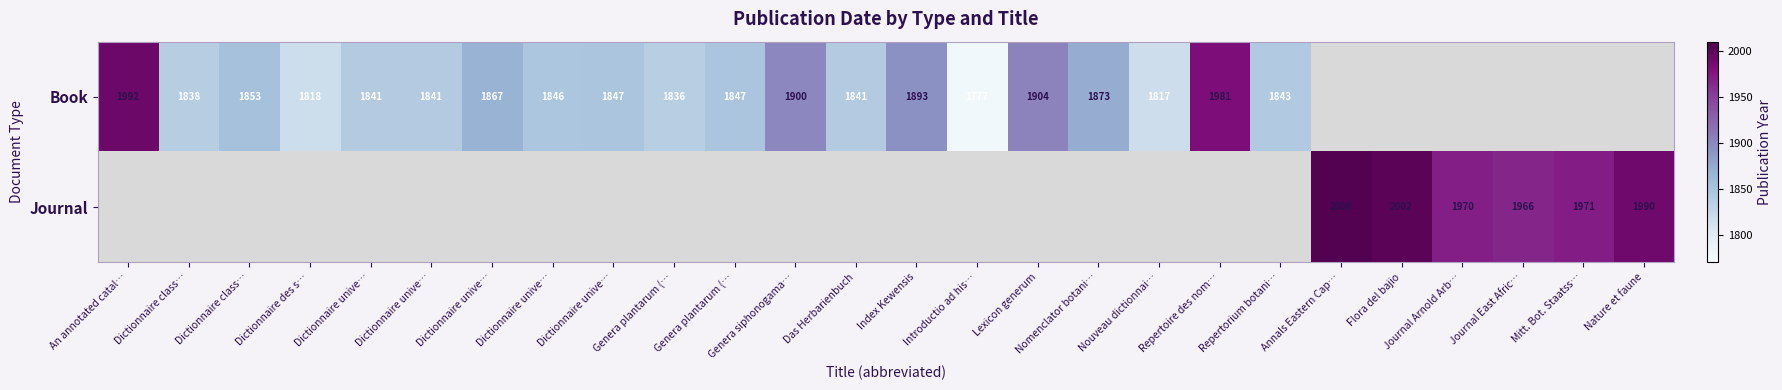

The Book series shows 2421.1 at Dictionnaire unive…. True or false?

False